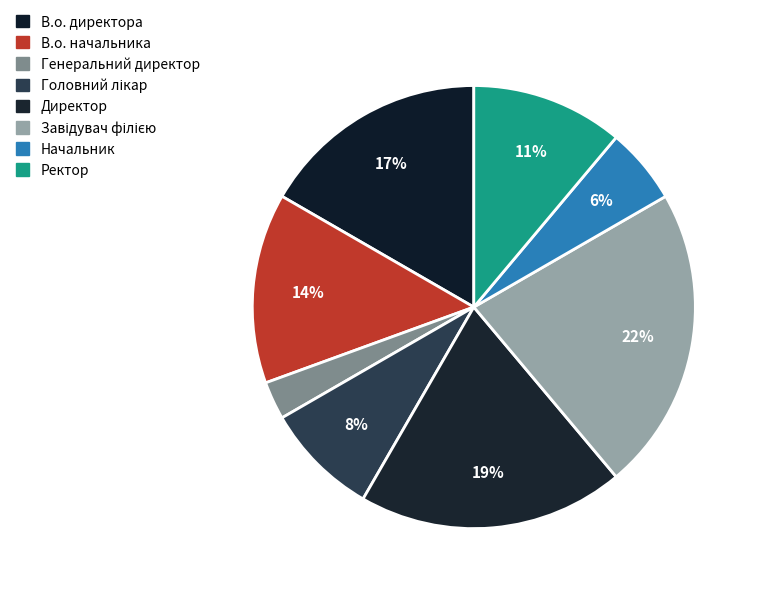

The Генеральний директор slice represents 3% of the pie. True or false?

True